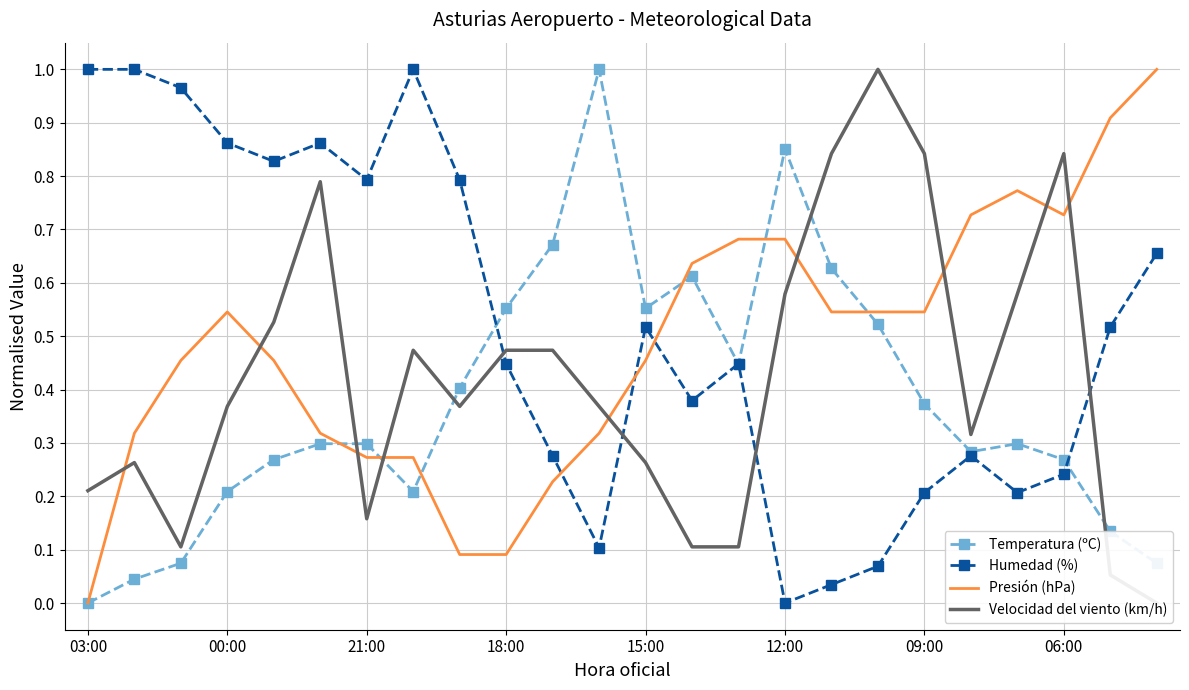

What is the label of the 10th point from the right?

14